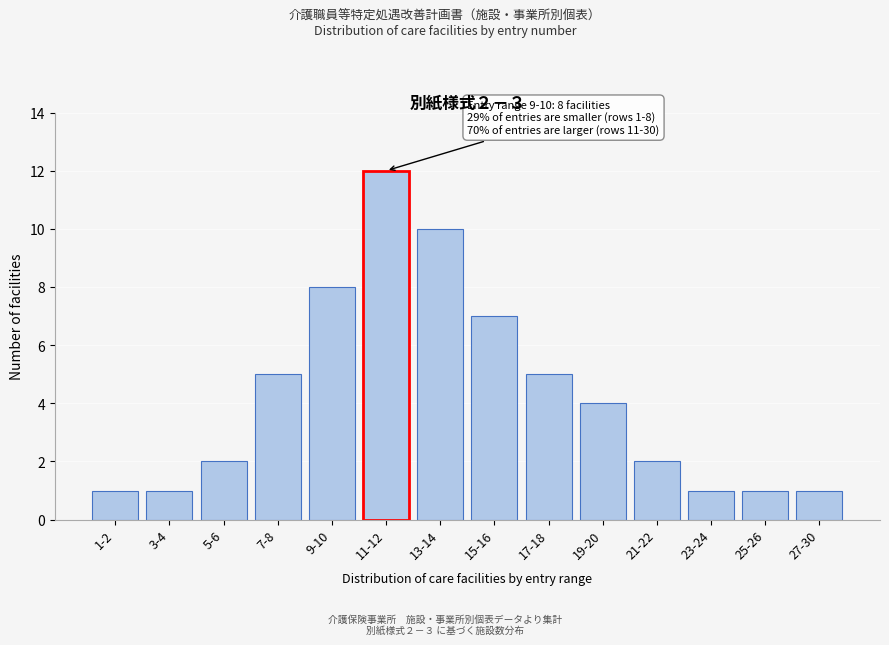

Reading right to left, list all the values displayed in this chart.

1	1	1	2	4	5	7	10	12	8	5	2	1	1